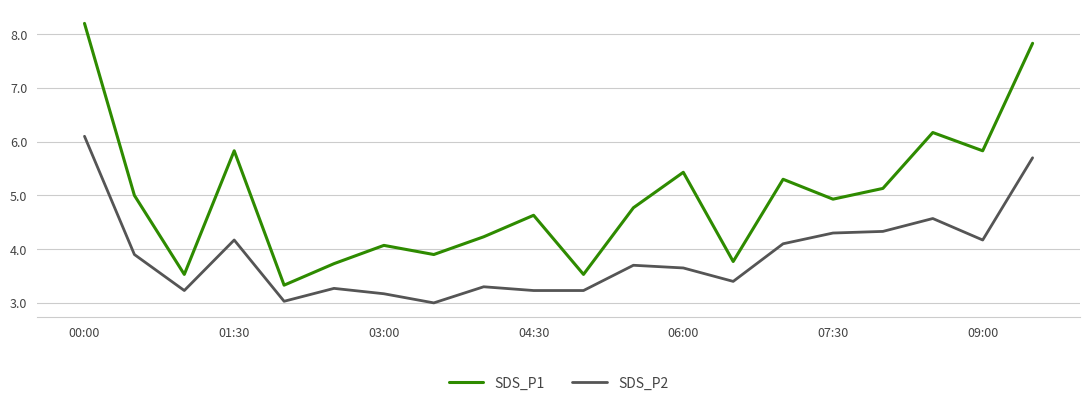

True or false: SDS_P2 and SDS_P1 intersect in this chart.

False